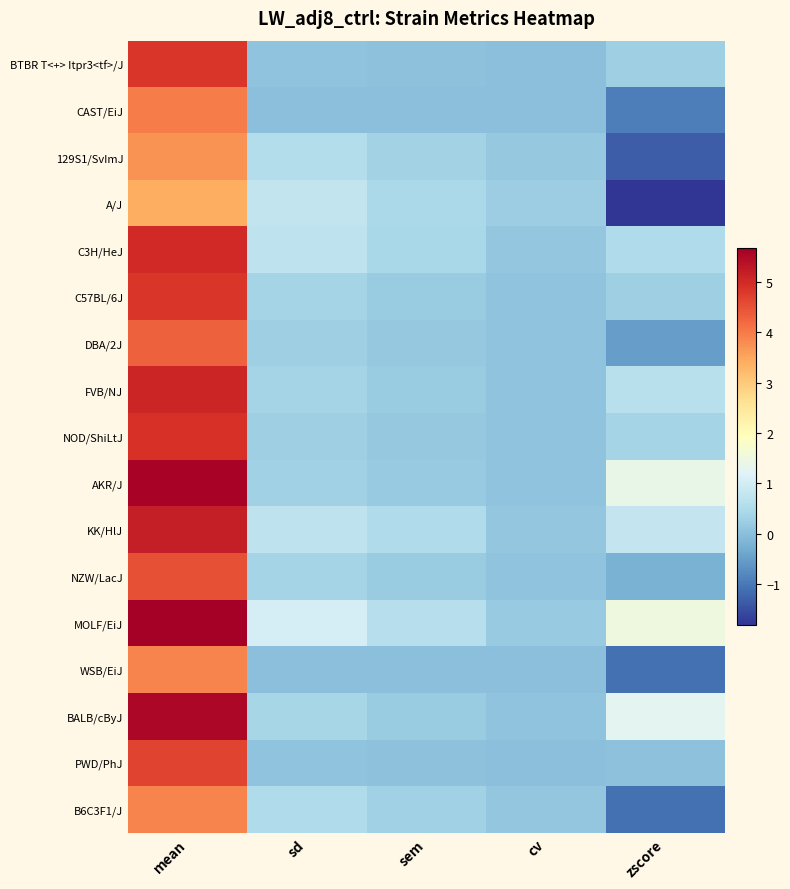

Rank the series at sem from highest to lowest value.

MOLF/EiJ, KK/HlJ, A/J, C3H/HeJ, 129S1/SvImJ, B6C3F1/J, BALB/cByJ, NZW/LacJ, C57BL/6J, FVB/NJ, AKR/J, DBA/2J, NOD/ShiLtJ, BTBR T<+> Itpr3<tf>/J, PWD/PhJ, CAST/EiJ, WSB/EiJ